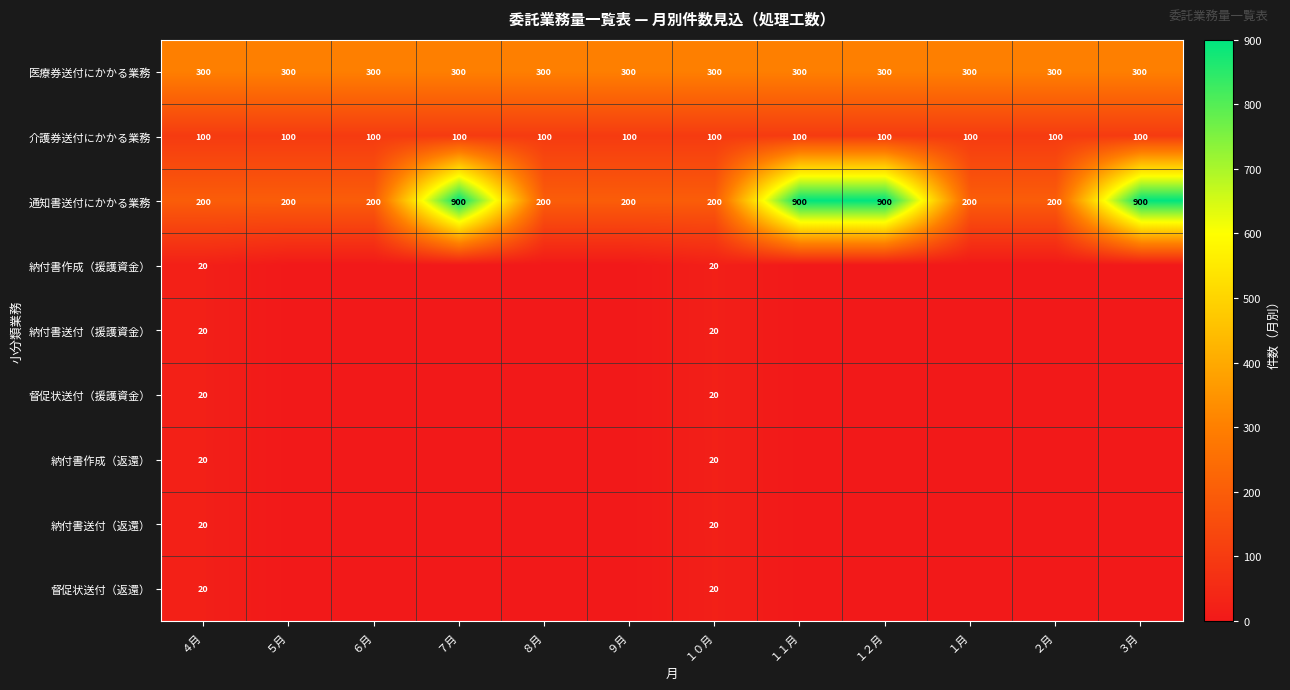

Which label corresponds to the smallest value in the chart?

５月